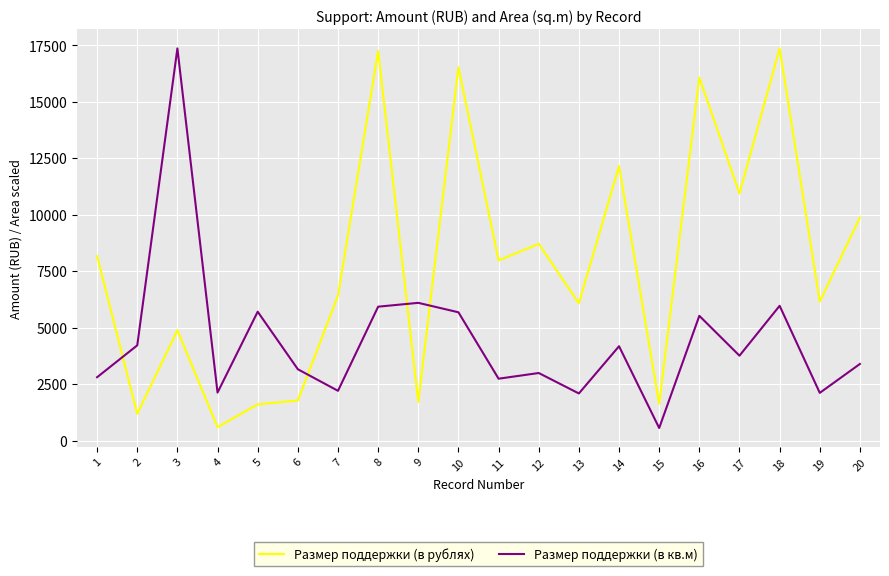

What is the maximum value for Размер поддержки (в кв.м)?

17366.0